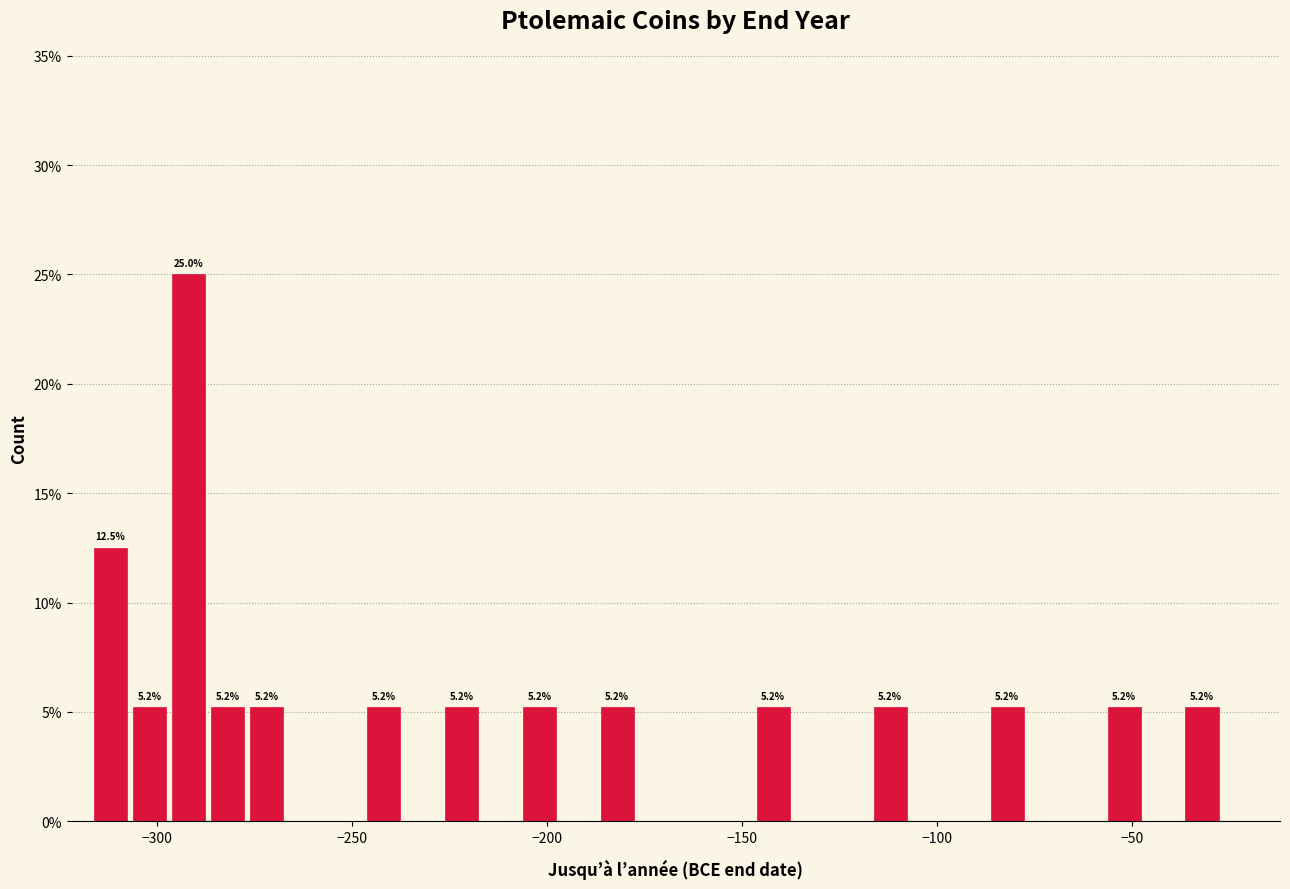

Around what value on the x-axis is the tallest bar? Give the approximate position of its centre, as read against the axis.

-290